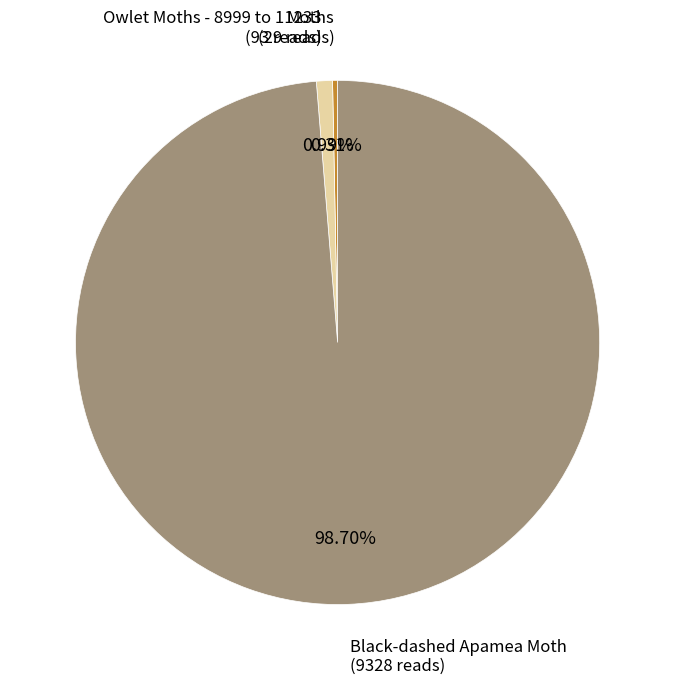

Does any single category account for the majority?

Yes